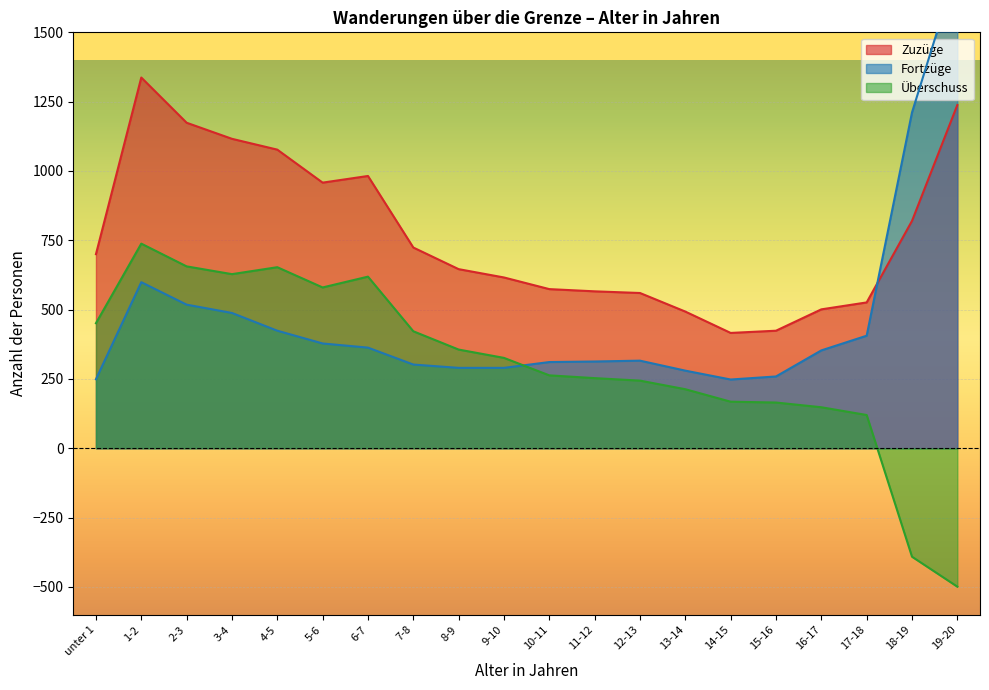

Reading left to right, what are all the values shown in this chart?

Zuzüge: unter 1=700	1-2=1337	2-3=1174	3-4=1116	4-5=1077	5-6=958	6-7=982	7-8=724	8-9=646	9-10=616	10-11=574	11-12=566	12-13=560	13-14=493	14-15=416	15-16=424	16-17=501	17-18=526	18-19=820	19-20=1238
Fortzüge: unter 1=249	1-2=599	2-3=518	3-4=488	4-5=424	5-6=378	6-7=363	7-8=302	8-9=290	9-10=290	10-11=311	11-12=313	12-13=316	13-14=280	14-15=248	15-16=259	16-17=353	17-18=406	18-19=1211	19-20=1737
Überschuss: unter 1=451	1-2=738	2-3=656	3-4=628	4-5=653	5-6=580	6-7=619	7-8=422	8-9=356	9-10=326	10-11=263	11-12=253	12-13=244	13-14=213	14-15=168	15-16=165	16-17=148	17-18=120	18-19=-391	19-20=-499